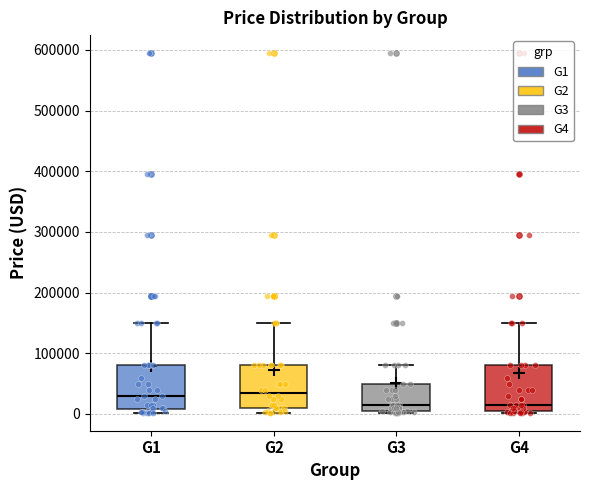

Reading left to right, transcribe this box plot: for each box, give where its median line is, the range the box spans, and where its two whiskers end, as read against the y-axis. The values are not printed on the chart, so give them approximately, as read against the axis.

G1: median 30000, box 10000 to 80000, whiskers 0 to 150000
G2: median 30000, box 10000 to 80000, whiskers 0 to 150000
G3: median 10000, box 0 to 50000, whiskers 0 to 80000
G4: median 10000, box 0 to 80000, whiskers 0 to 150000